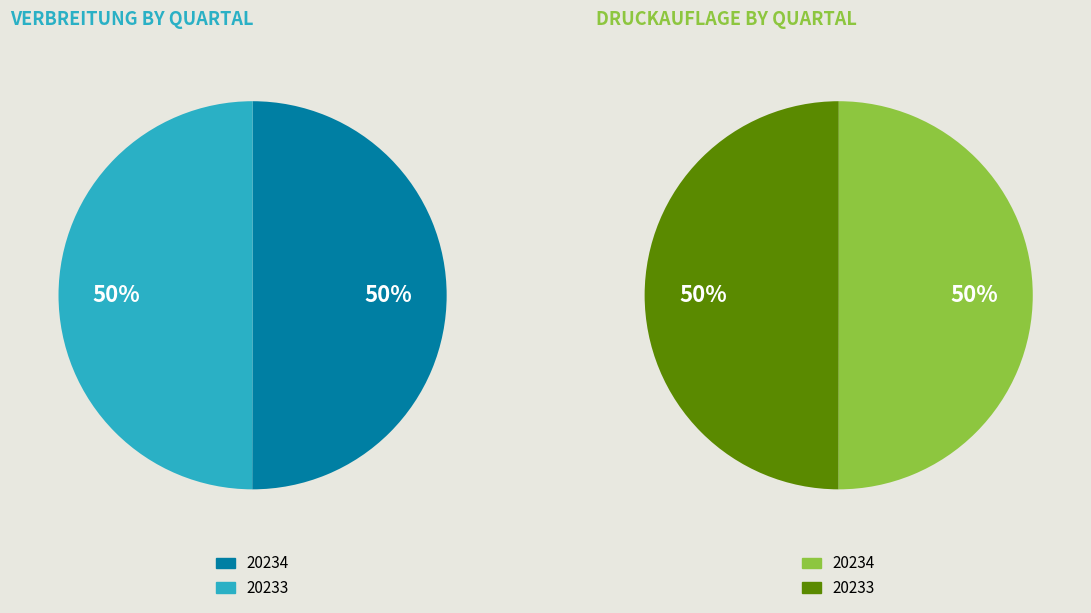

Rank the categories by value from lowest to highest.

20233, 20234